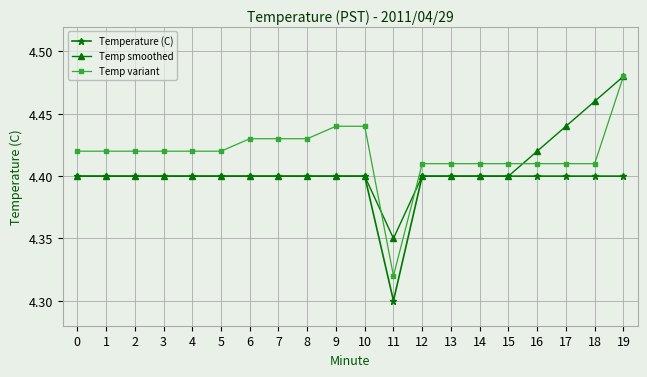

True or false: Temp variant and Temperature (C) intersect in this chart.

False